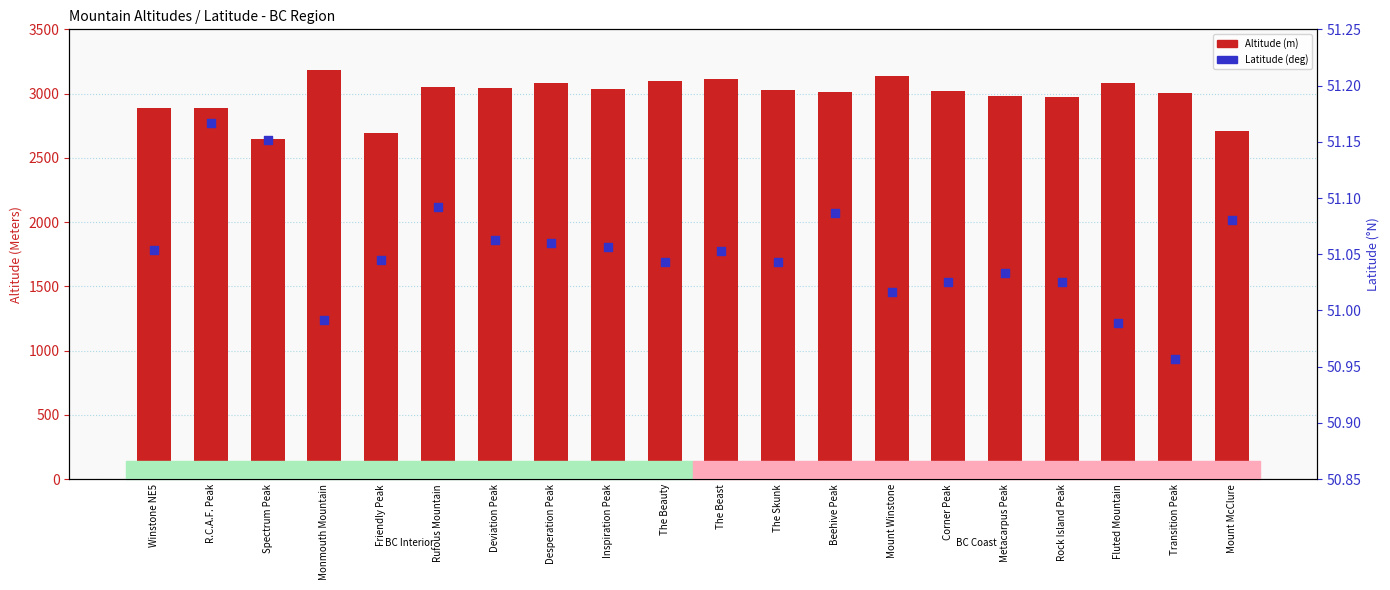

Which series contains the highest Y value?

Altitude (m)